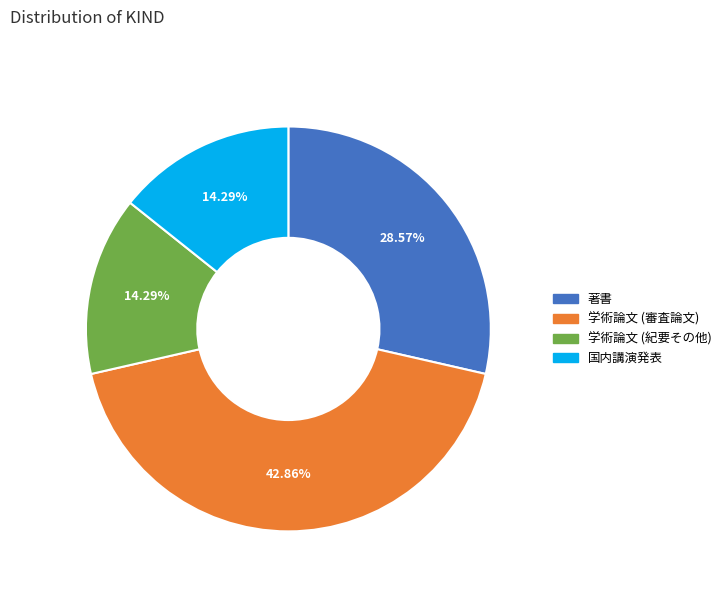

To the nearest percent, what portion does 著書 represent?

29%